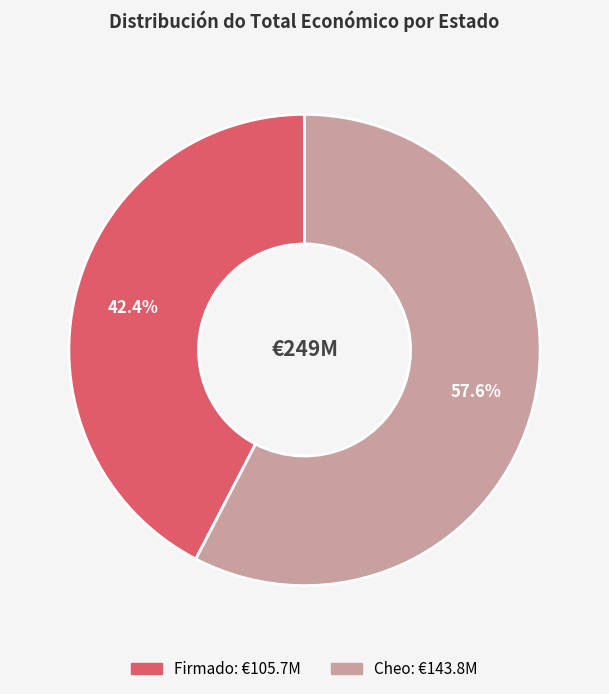

Is there a majority slice in this chart?

Yes